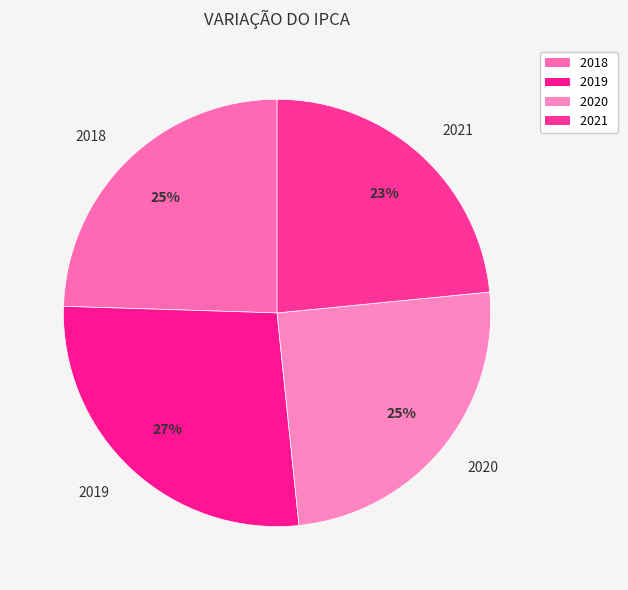

Between 2019 and 2020, which is larger?

2019